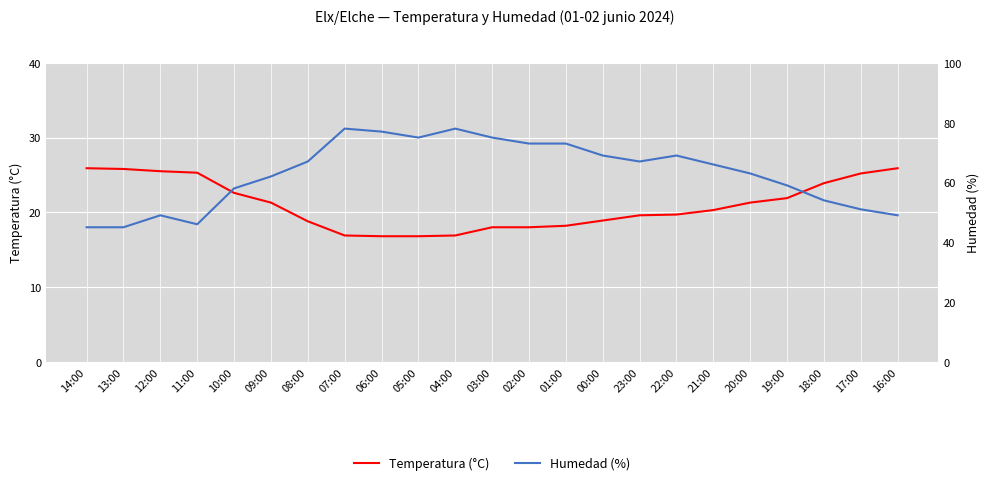

What is the difference between the highest and lowest values at 12:00?

23.5